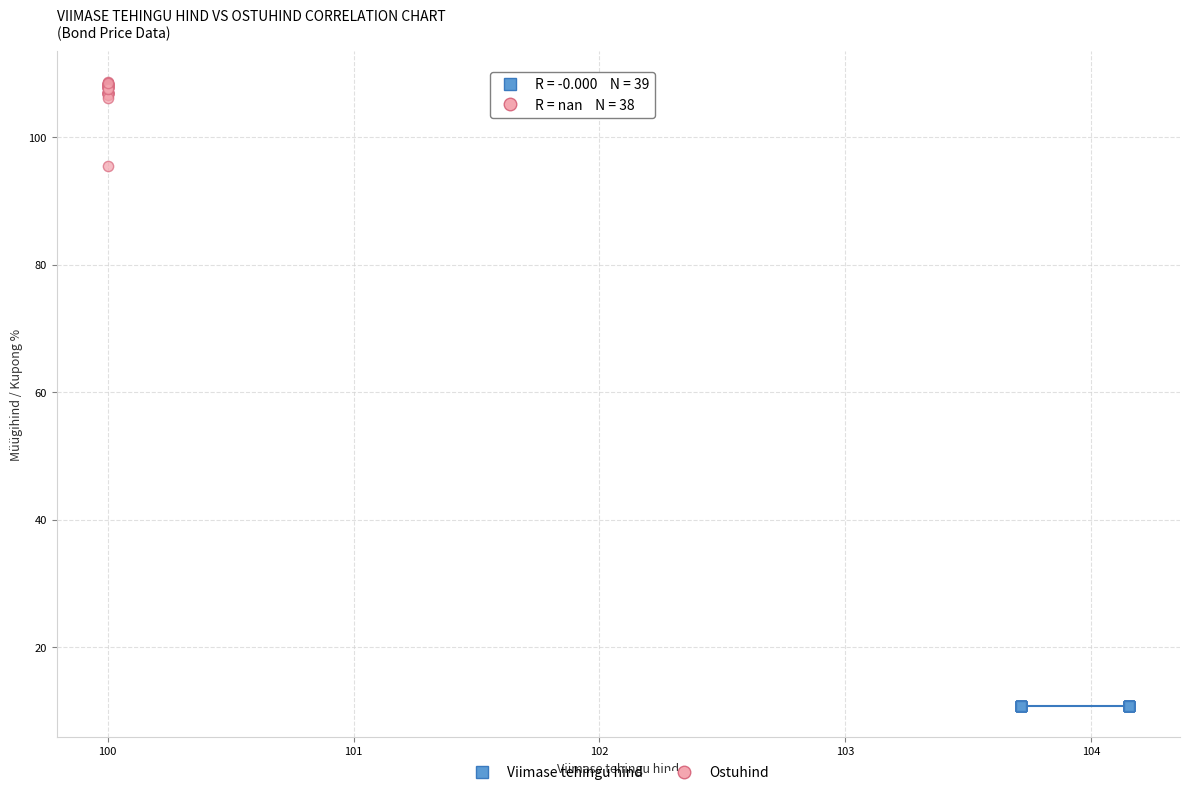

Which series reaches the minimum Y coordinate?

Viimase tehingu hind